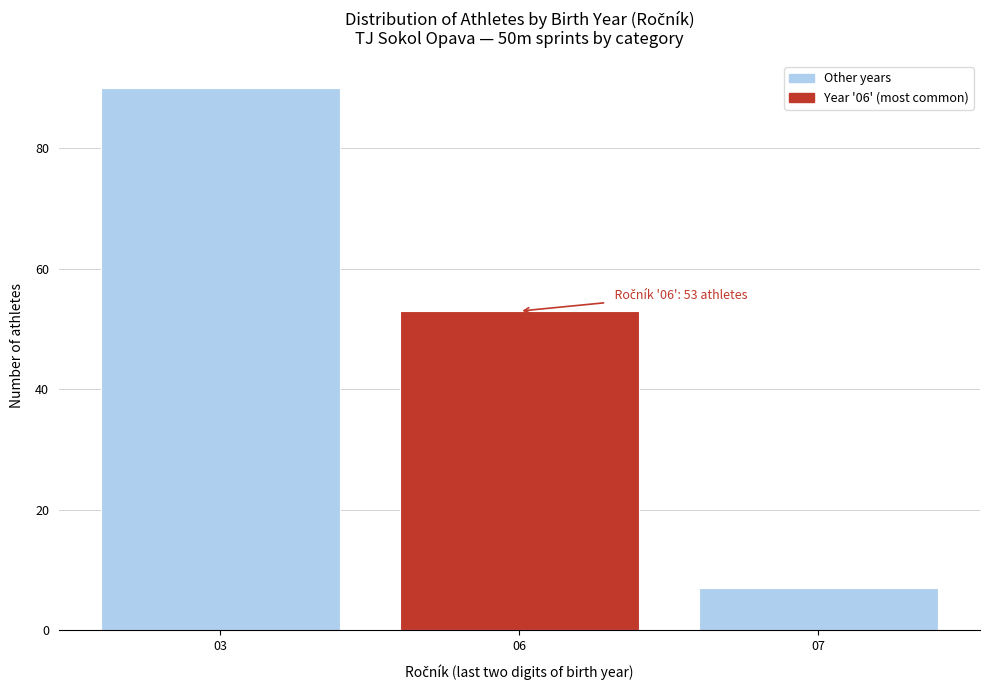

Reading right to left, transcribe all the data shown in this chart.

07=7	06=53	03=90